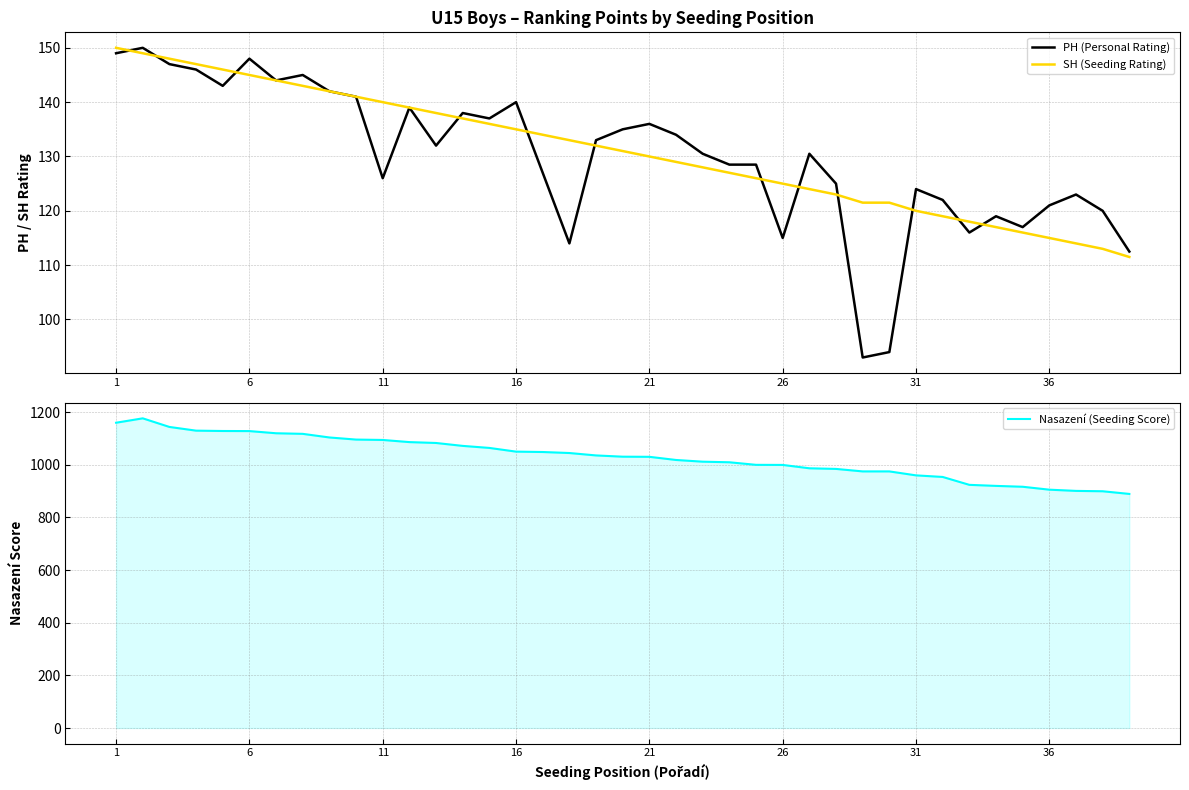

After their last crossing, which series has the higher values: PH (Personal Rating) or SH (Seeding Rating)?

PH (Personal Rating)